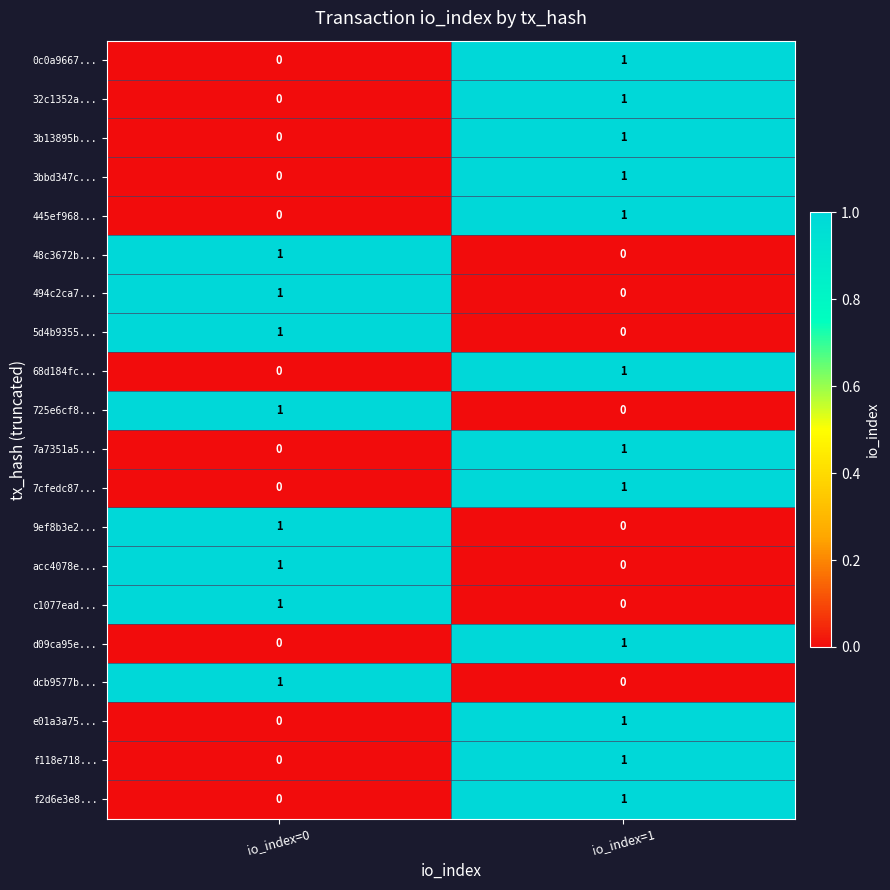

Rank the categories by f2d6e3e8... value from lowest to highest.

io_index=0, io_index=1